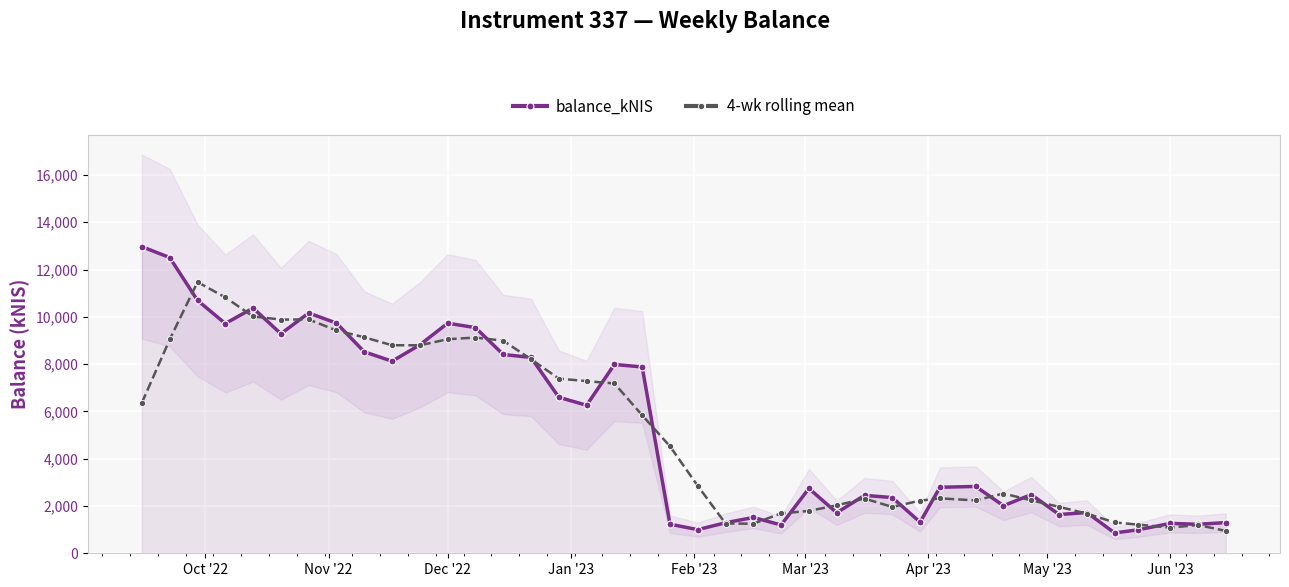

True or false: 4-wk rolling mean has more than 0 interior local peaks.

True